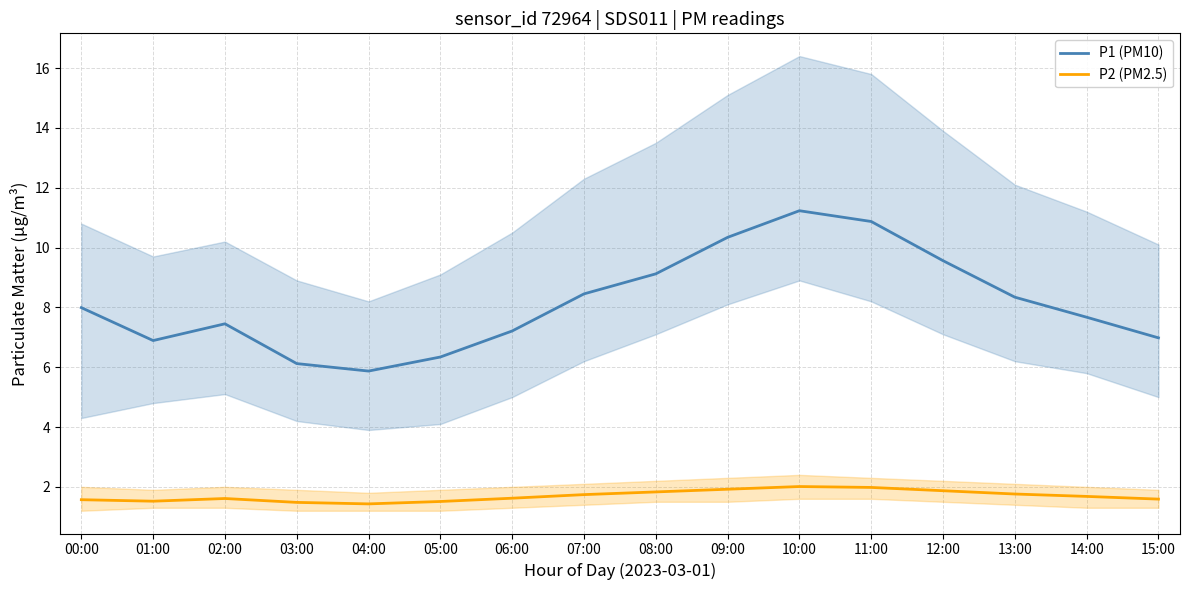

What is the average value of the P2 (PM2.5) series?

1.7